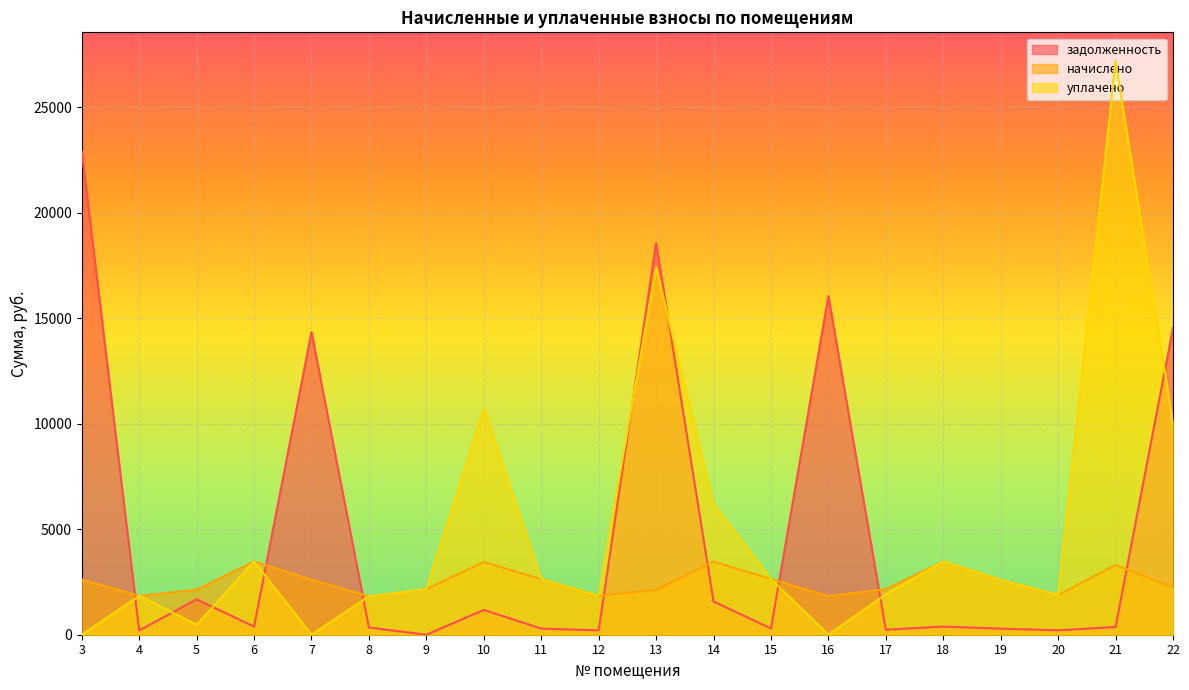

At how many categories does at least one series exceed 6151?

8